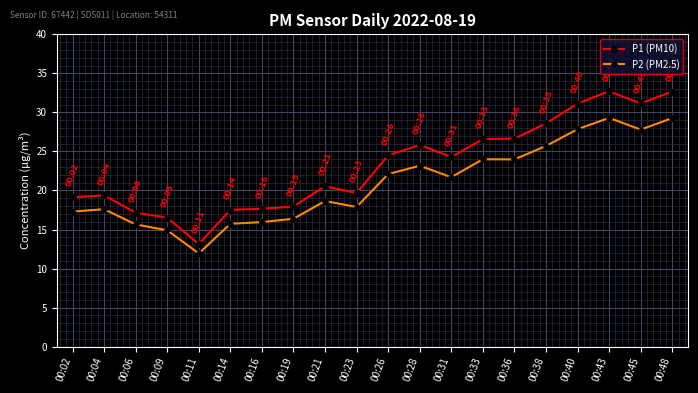

How many lines are shown in the chart?

2